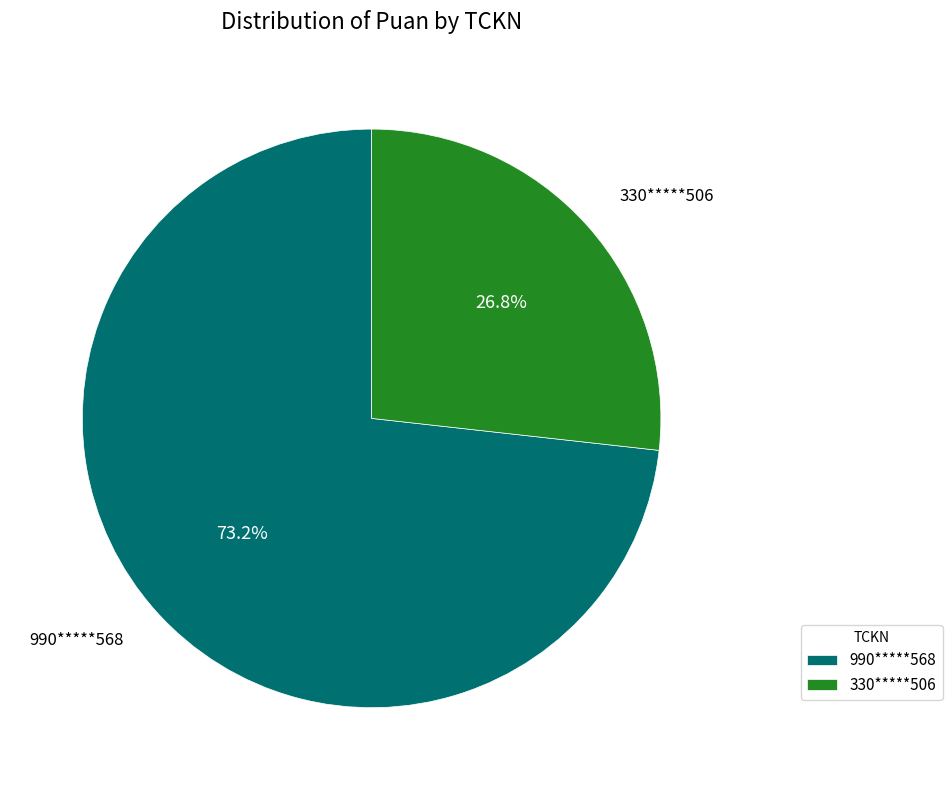

The 990*****568 slice represents 73% of the pie. True or false?

True